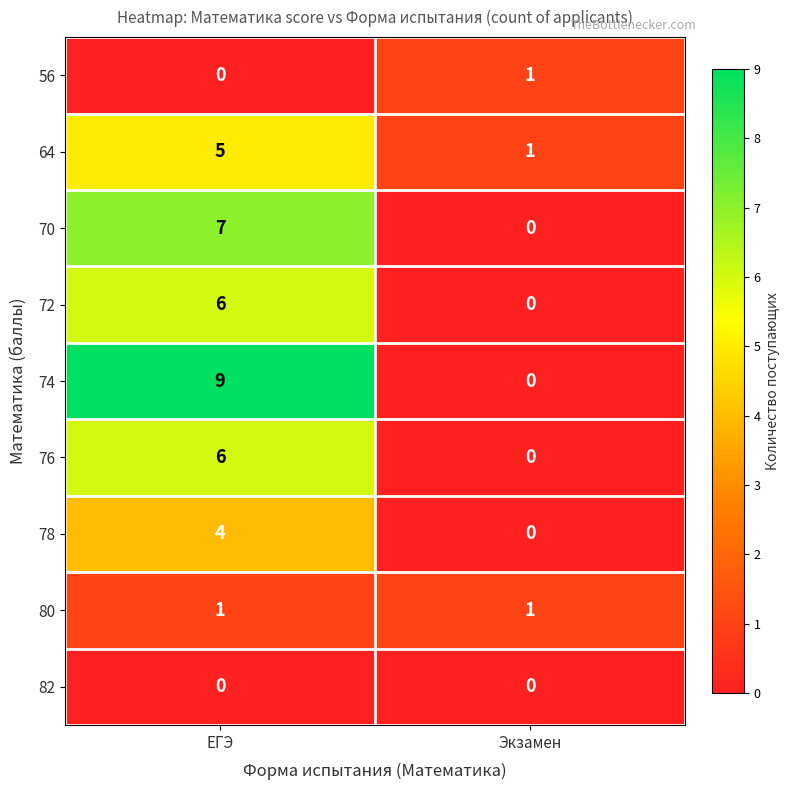

At which category does the chart reach its peak across all series?

ЕГЭ